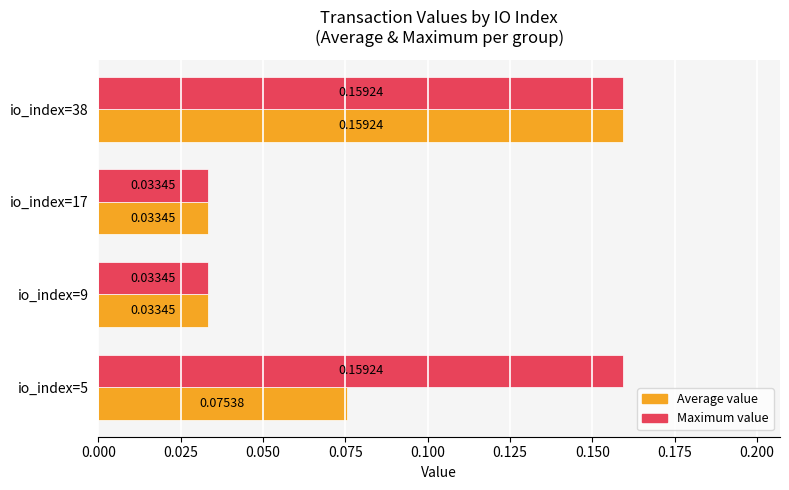

Between io_index=5 and io_index=38, which series saw the biggest shift?

Average value